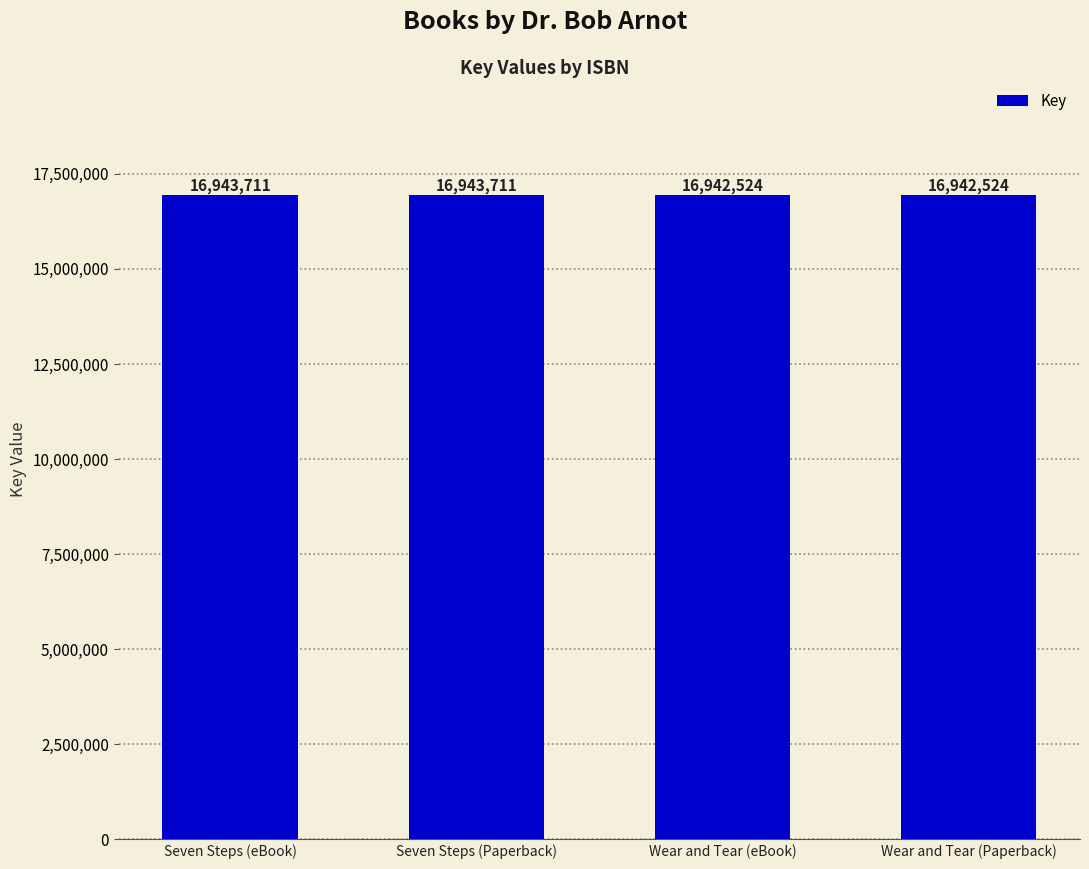

Are the bars grouped side by side (vs. stacked)?

No